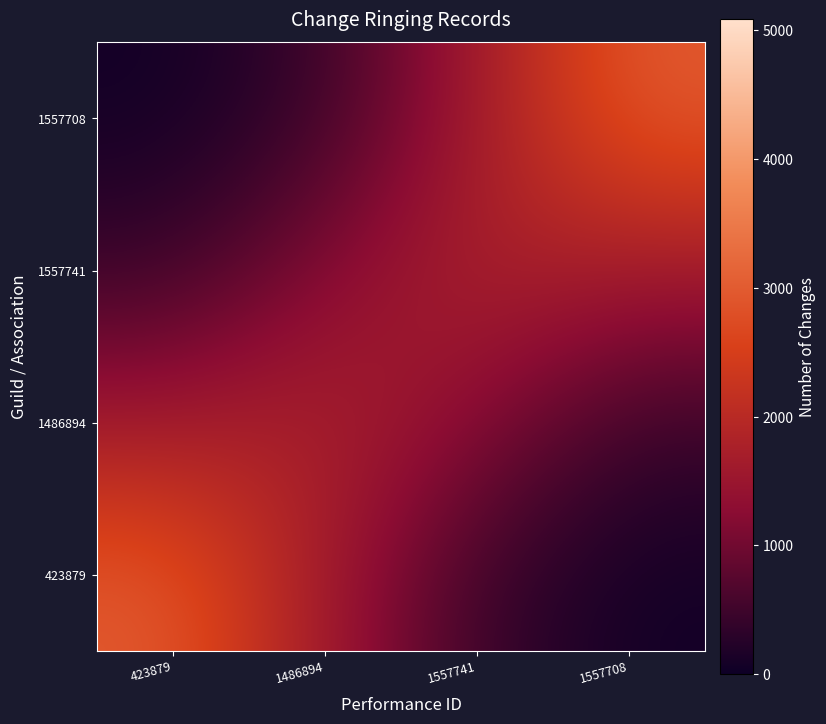

Count the number of categories in the chart.

4